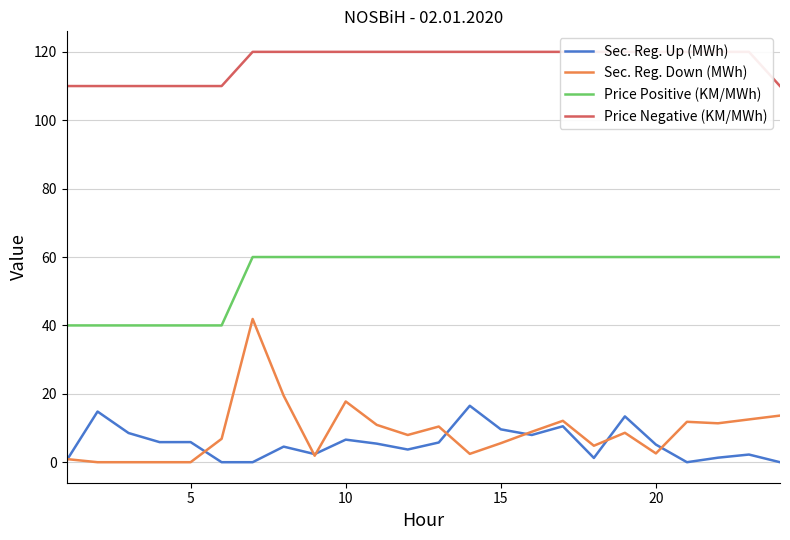

The Price Positive (KM/MWh) series shows 60.0 at 20. True or false?

True